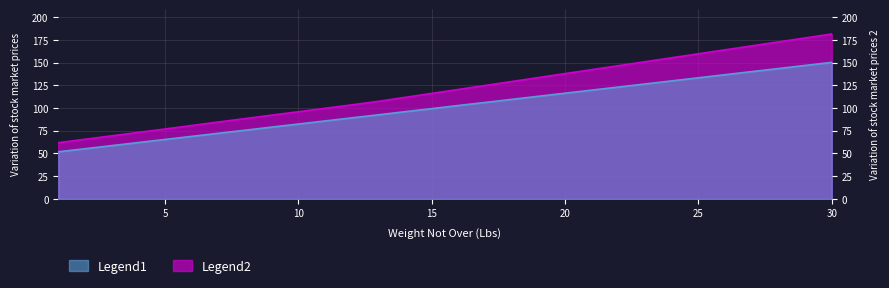

At how many categories does at least one series exceed 105?

18